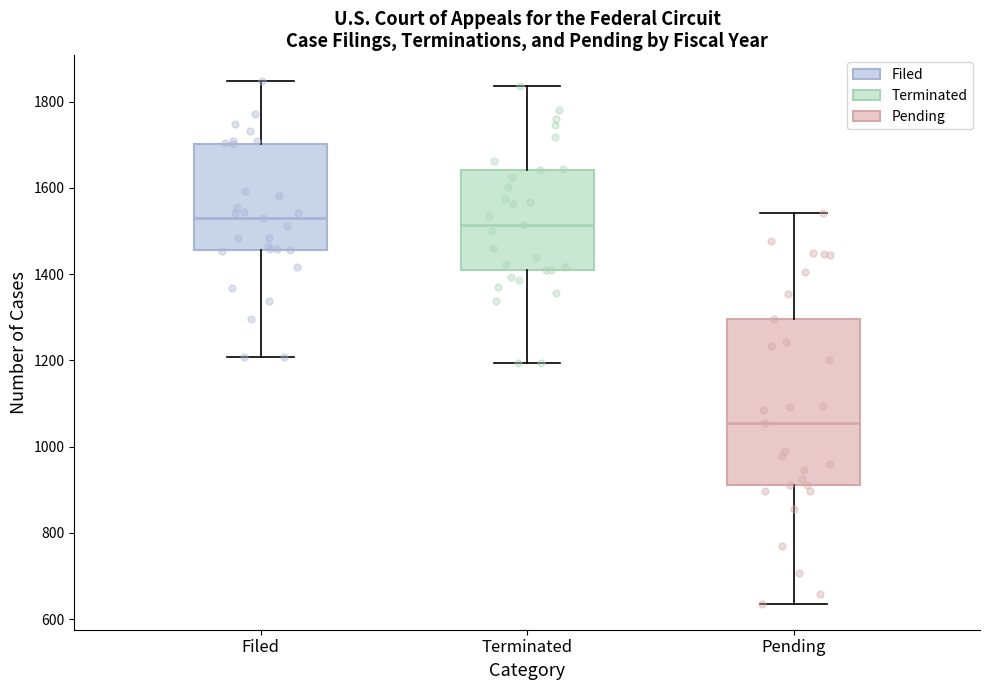

Comparing the boxes themselves (not the whiskers), which one is the tallest?

Pending